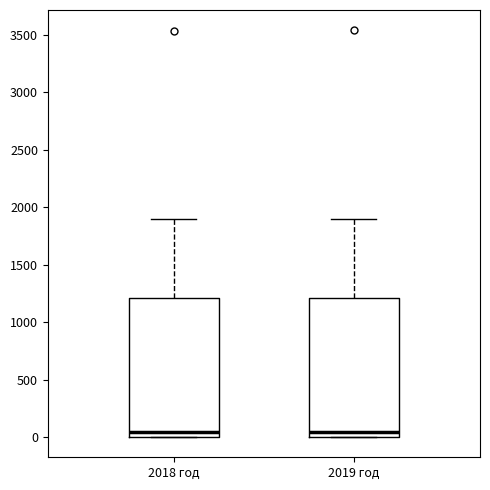

Reading left to right, transcribe this box plot: for each box, give where its median line is, the range the box spans, and where its two whiskers end, as read against the y-axis. The values are not printed on the chart, so give them approximately, as read against the axis.

2018 год: median 50, box 0 to 1200, whiskers 0 to 1900
2019 год: median 50, box 0 to 1200, whiskers 0 to 1900